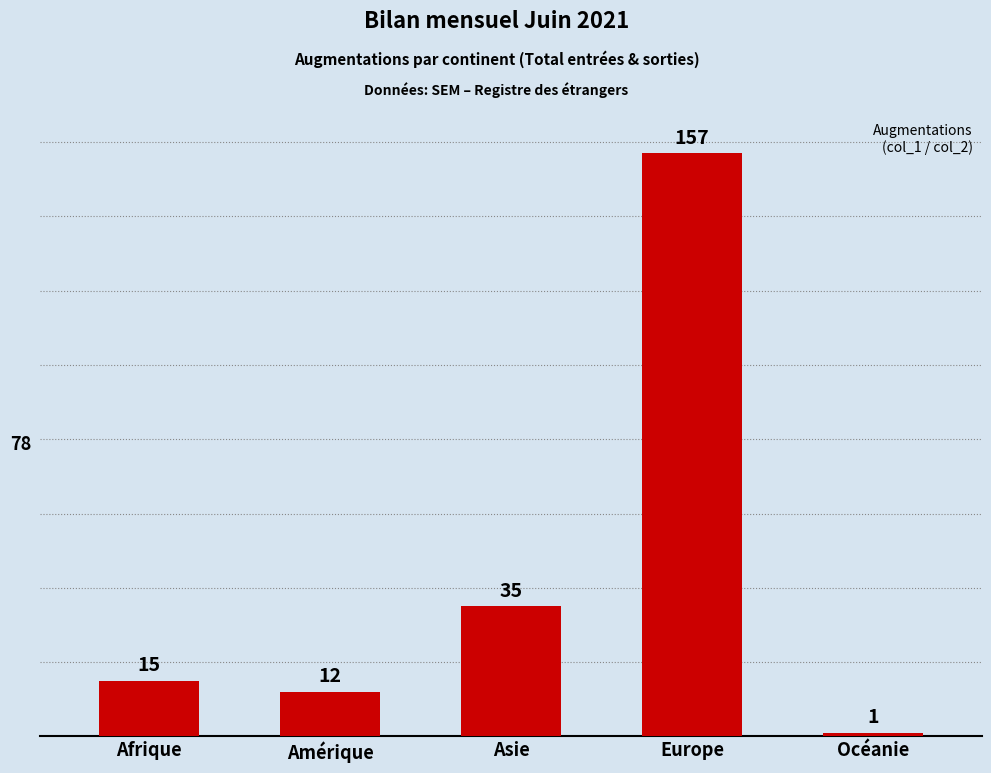

Rank the categories by value from highest to lowest.

Europe, Asie, Afrique, Amérique, Océanie